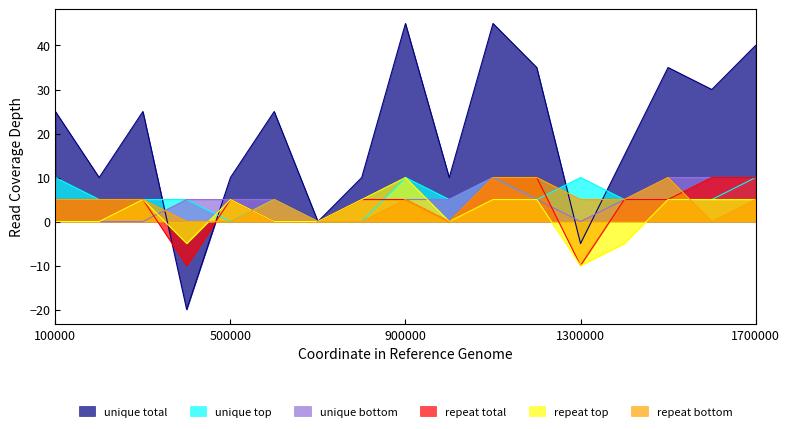

Between 3 and 8, which series saw the biggest shift?

unique total